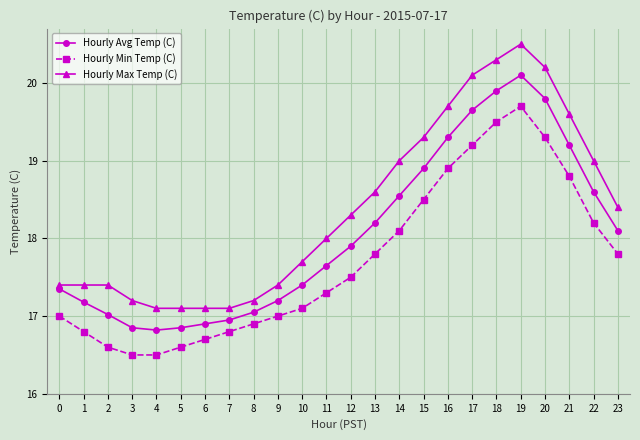

True or false: Hourly Min Temp (C) and Hourly Avg Temp (C) cross at least once.

False